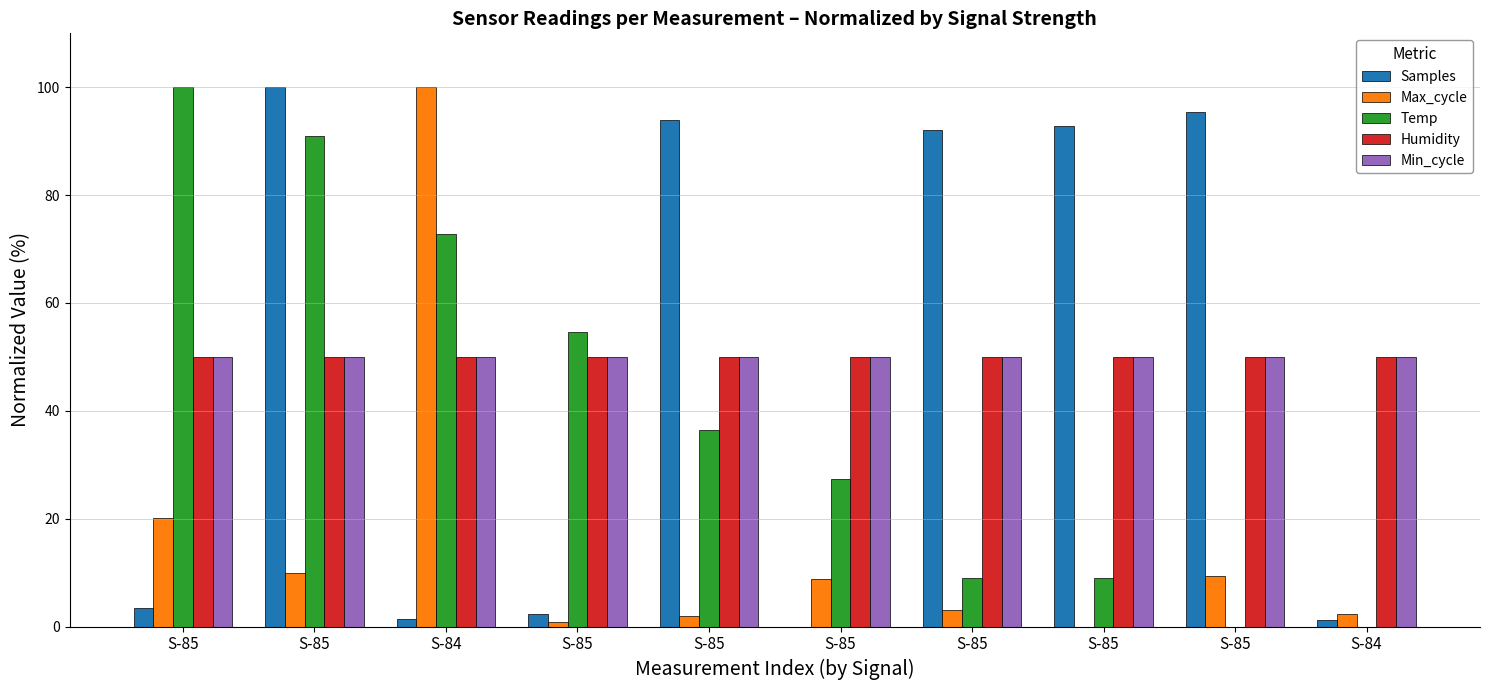

Is it true that Min_cycle equals 26.0 at S-85?

False